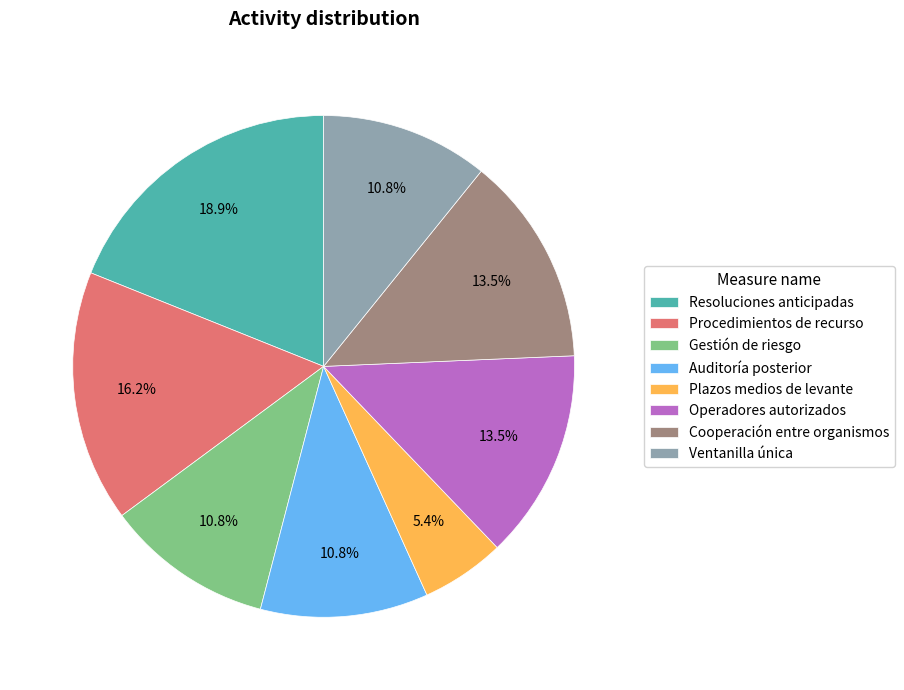

Does any single category account for the majority?

No